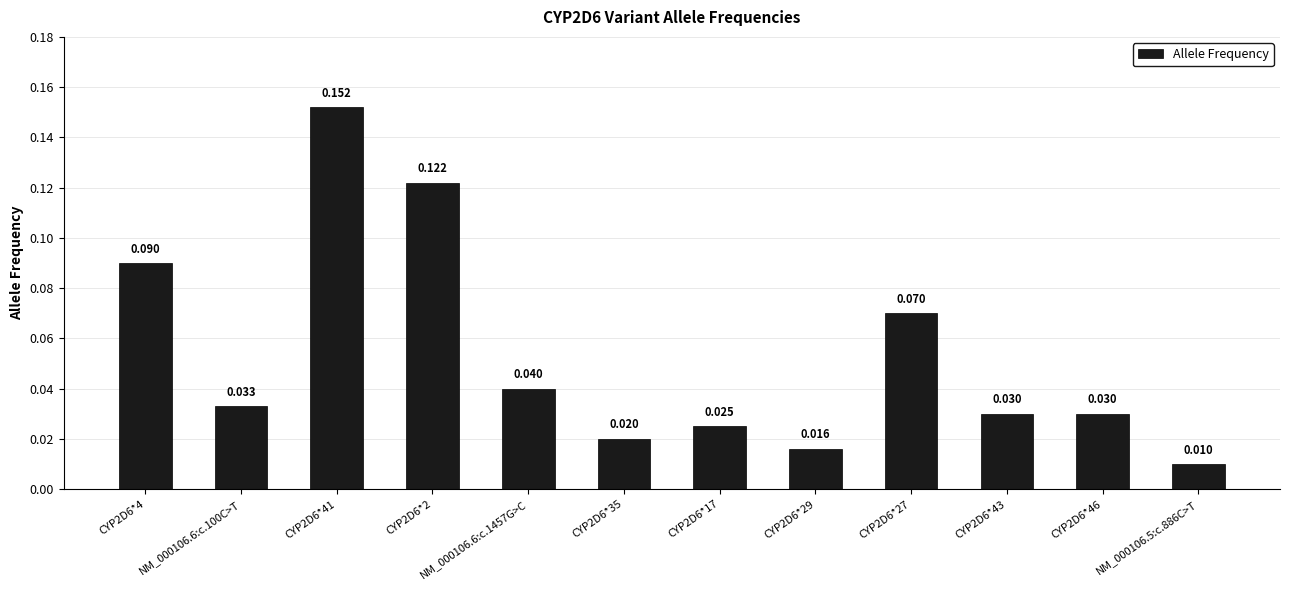

List the labels in order of value, smallest first.

NM_000106.5:c.886C>T, CYP2D6*29, CYP2D6*35, CYP2D6*17, CYP2D6*43, CYP2D6*46, NM_000106.6:c.100C>T, NM_000106.6:c.1457G>C, CYP2D6*27, CYP2D6*4, CYP2D6*2, CYP2D6*41